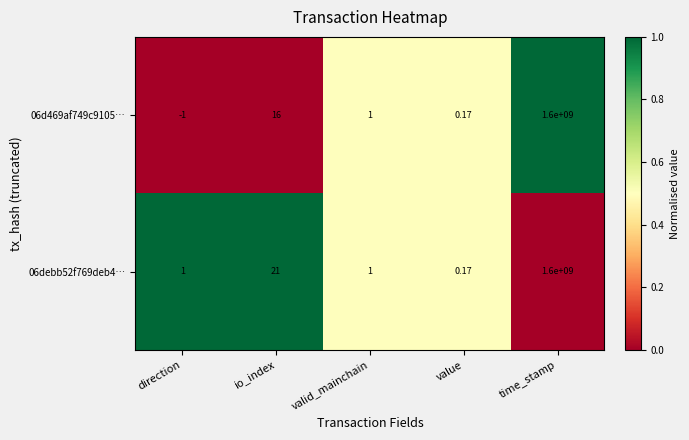

At which label does 06d469af749c9105… first exceed 1?

io_index